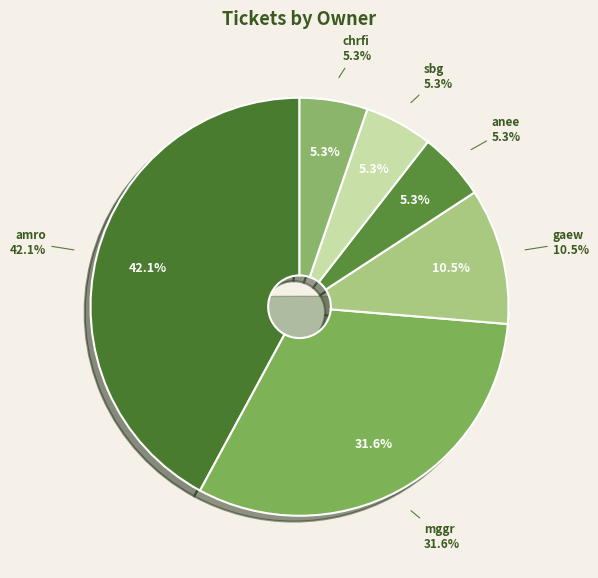

Does any single category account for the majority?

No